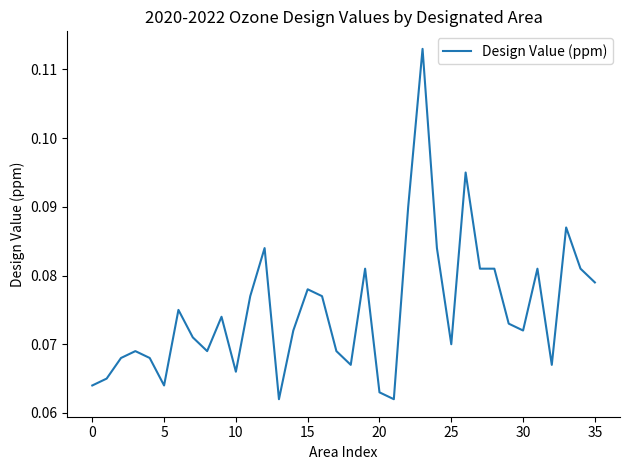

Where is the first local minimum?

5